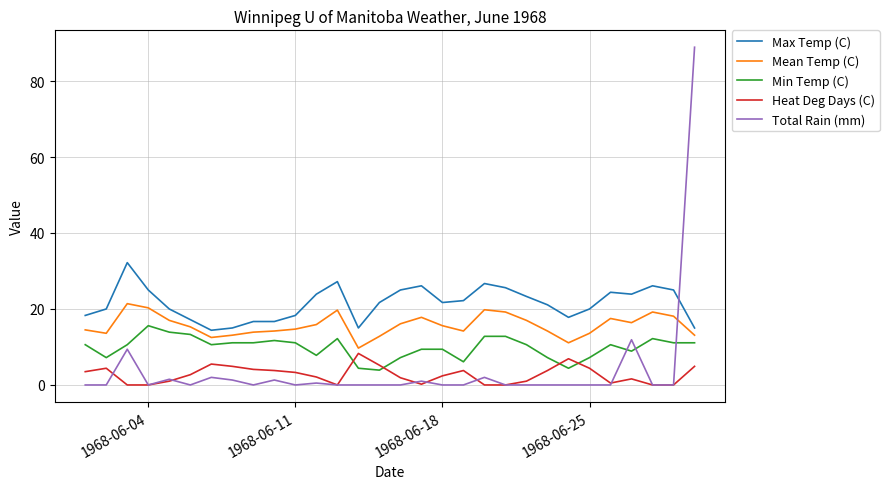

What is the maximum value shown in the chart?

88.9